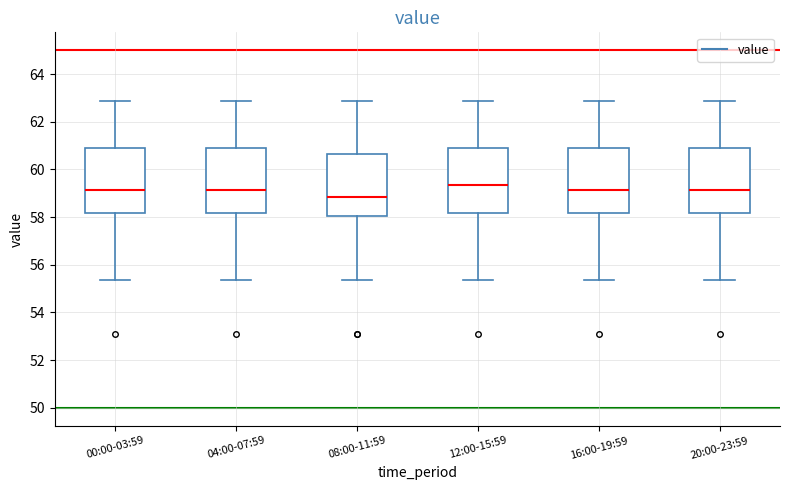

Reading left to right, transcribe this box plot: for each box, give where its median line is, the range the box spans, and where its two whiskers end, as read against the y-axis. The values are not printed on the chart, so give them approximately, as read against the axis.

00:00-03:59: median 59.2, box 58.2 to 61.0, whiskers 55.4 to 62.8
04:00-07:59: median 59.2, box 58.2 to 61.0, whiskers 55.4 to 62.8
08:00-11:59: median 58.8, box 58.0 to 60.6, whiskers 55.4 to 62.8
12:00-15:59: median 59.4, box 58.2 to 61.0, whiskers 55.4 to 62.8
16:00-19:59: median 59.2, box 58.2 to 61.0, whiskers 55.4 to 62.8
20:00-23:59: median 59.2, box 58.2 to 61.0, whiskers 55.4 to 62.8